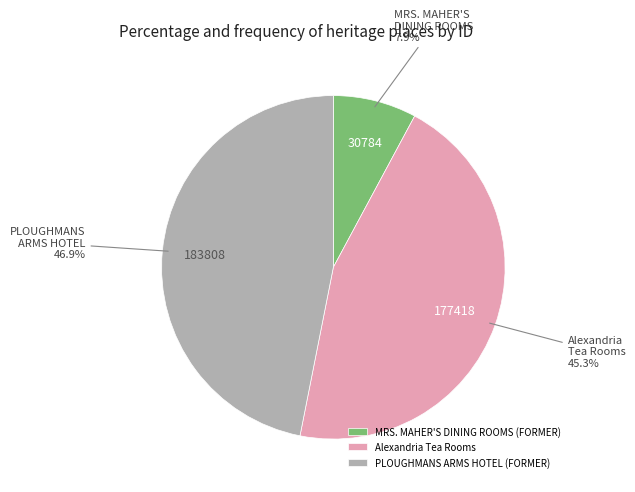

What is the largest slice in the pie chart?

PLOUGHMANS ARMS HOTEL (FORMER)